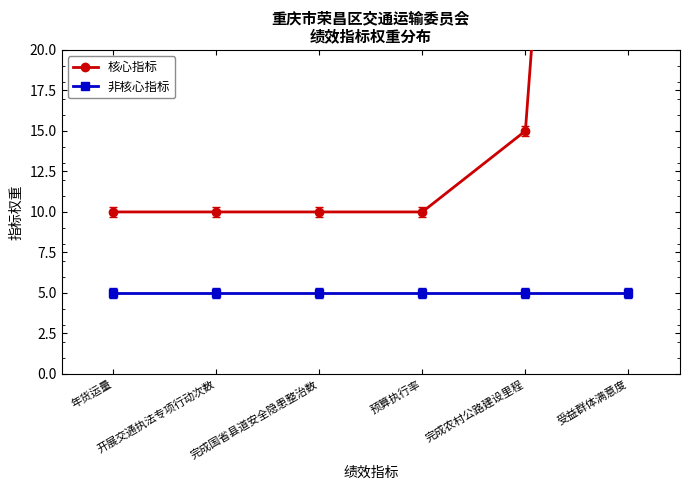

True or false: 非核心指标 has more than 1 points higher than both neighbors.

False